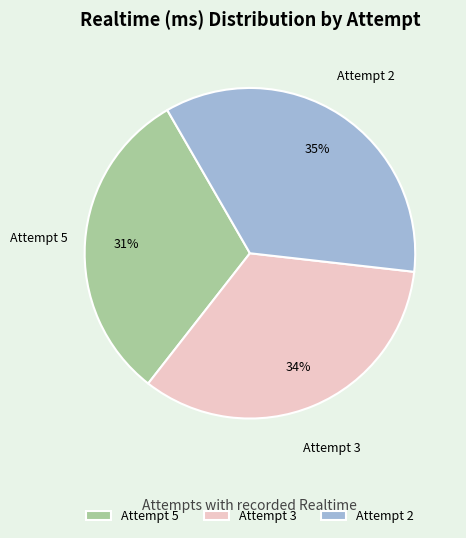

Is it true that Attempt 5 is 17% of the pie?

False